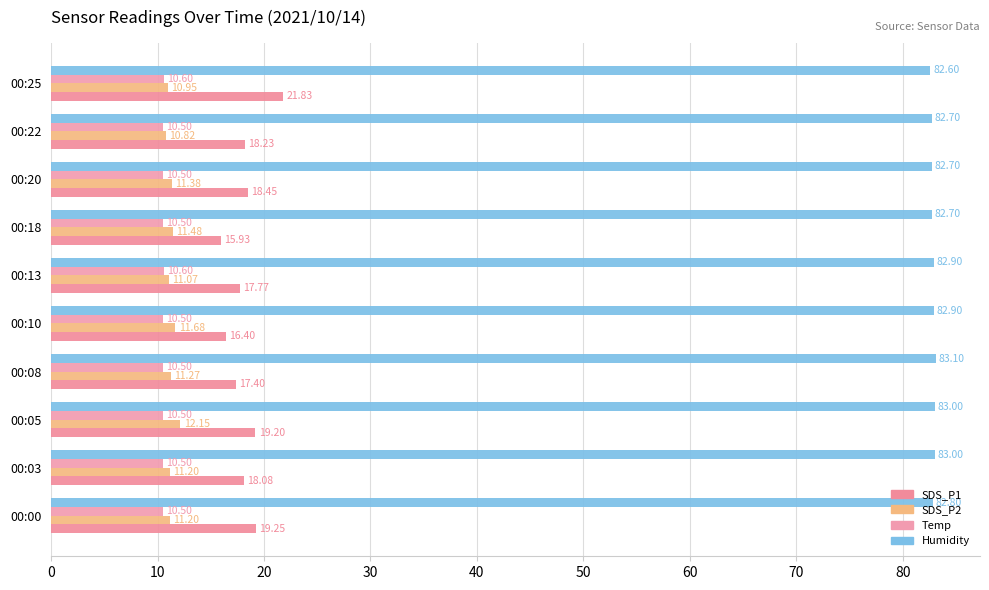

Does the chart contain stacked bars?

No